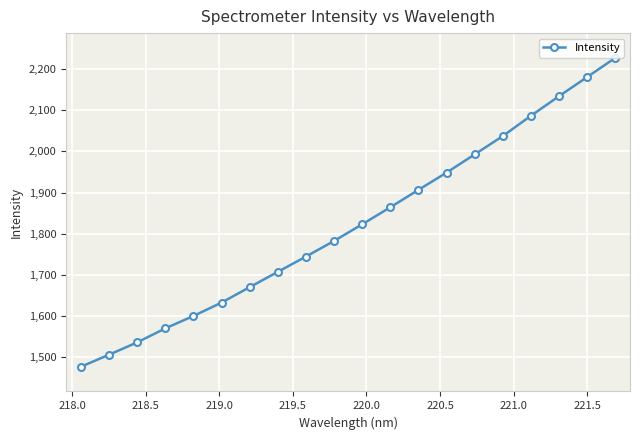

What is the value of the 2nd point from the left?

1506.3